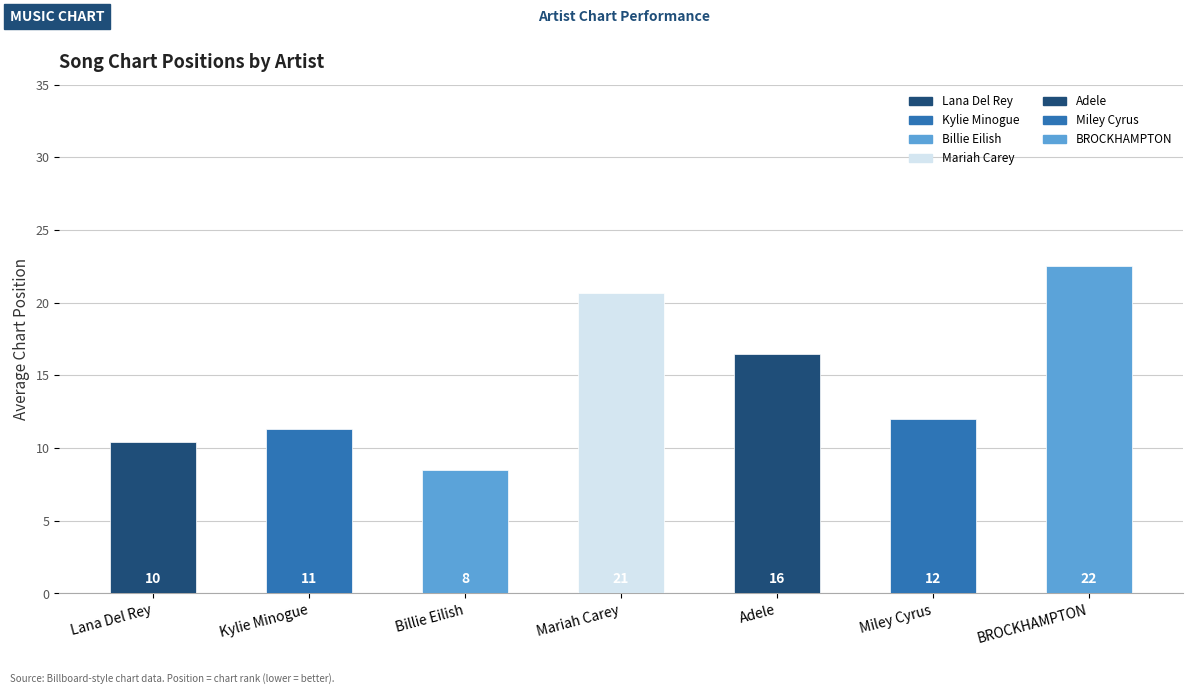

How many bars are there in total?

7